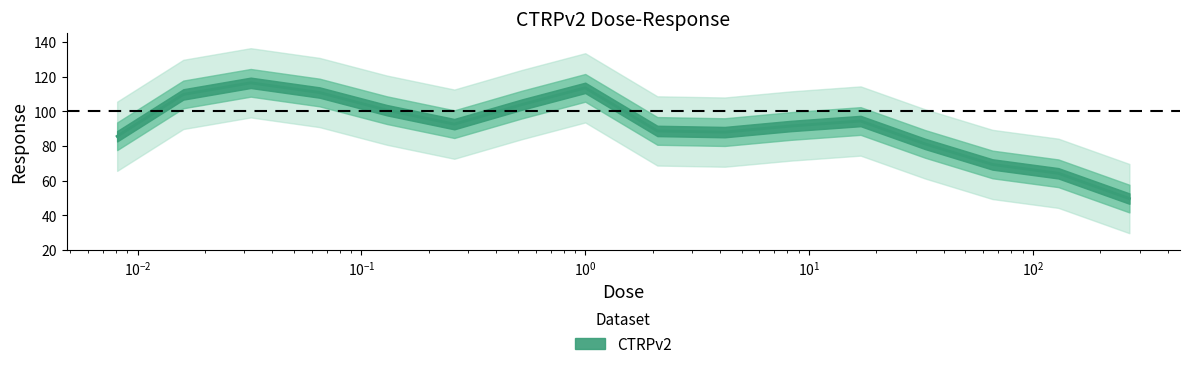

What is the minimum value shown in the chart?

49.6